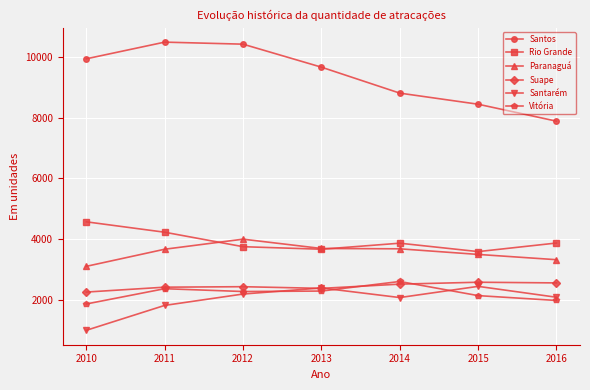

At which category does Paranaguá reach its first local peak?

2012